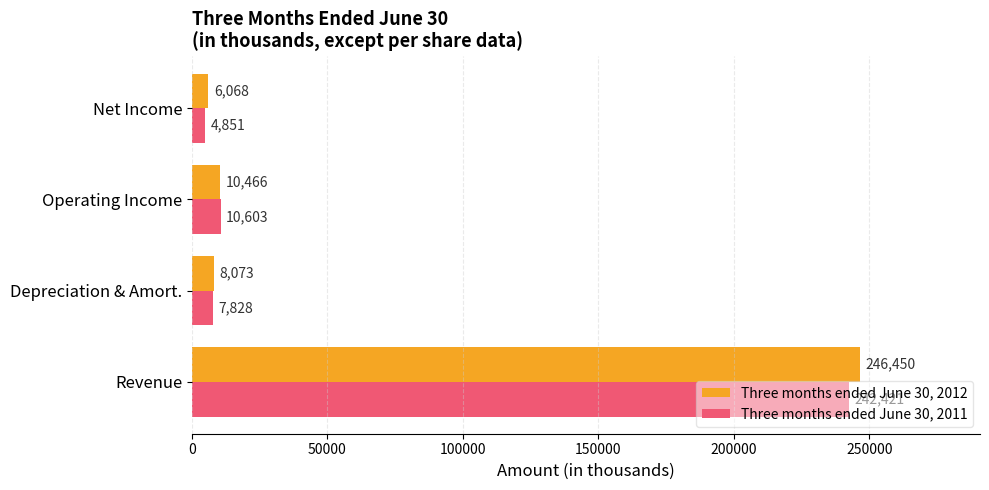

What is the difference between the maximum and second lowest values in the Three months ended June 30, 2011 series?

234593